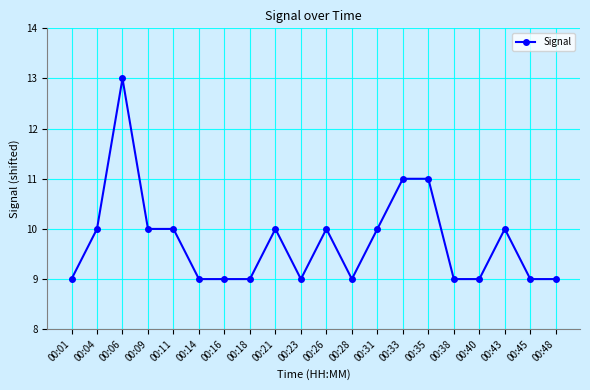

Between 00:23 and 00:11, which is larger?

00:11